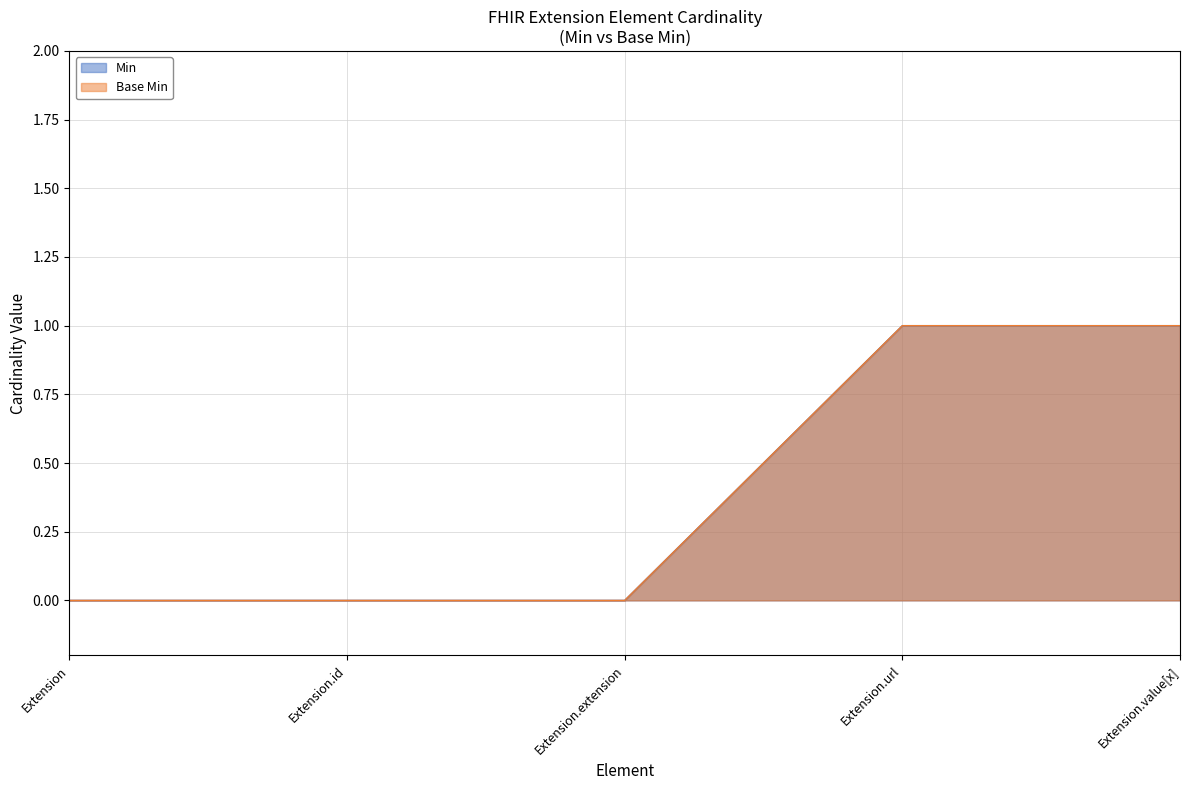

Count the number of categories in the chart.

5